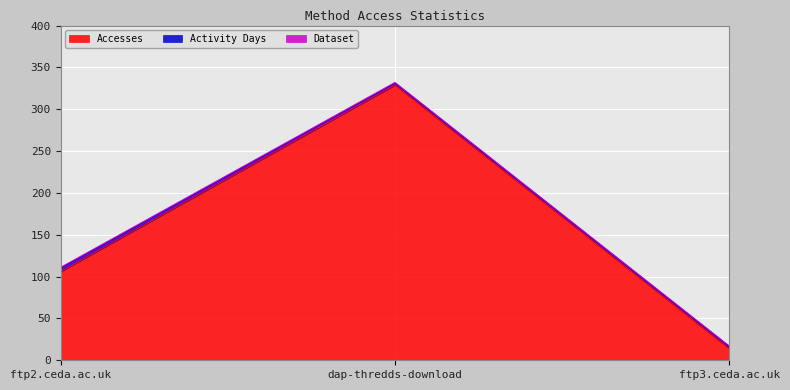

Is it true that Accesses equals 14 at ftp3.ceda.ac.uk?

True